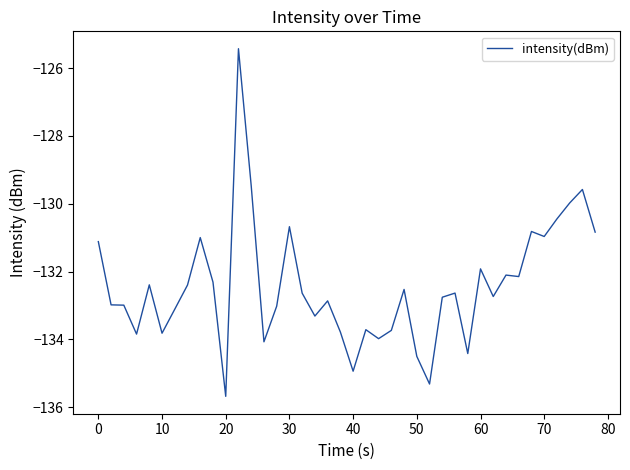

What is the minimum value shown in the chart?

-135.7